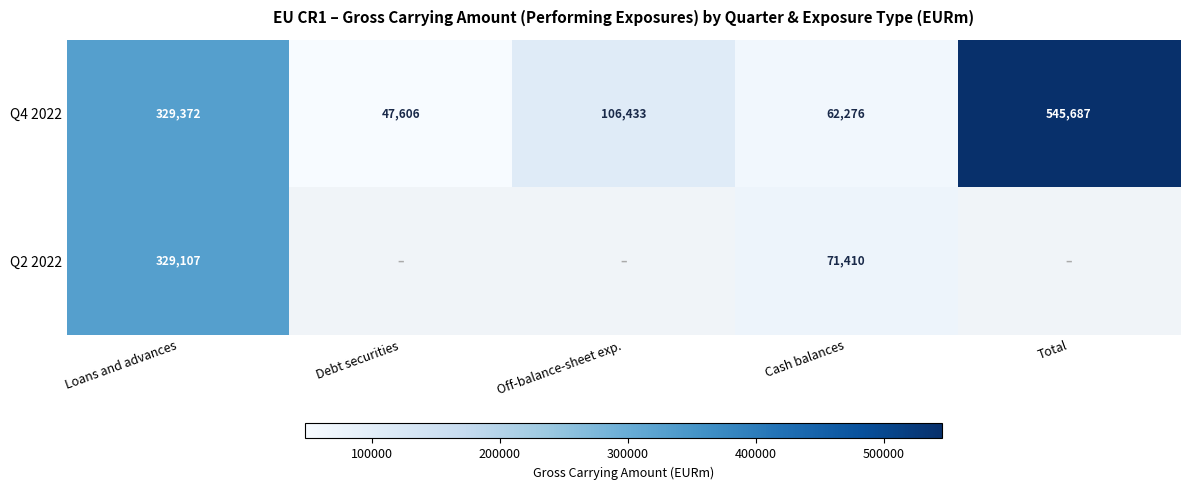

Where is Q4 2022 nearest to the value 296646?

Loans and advances